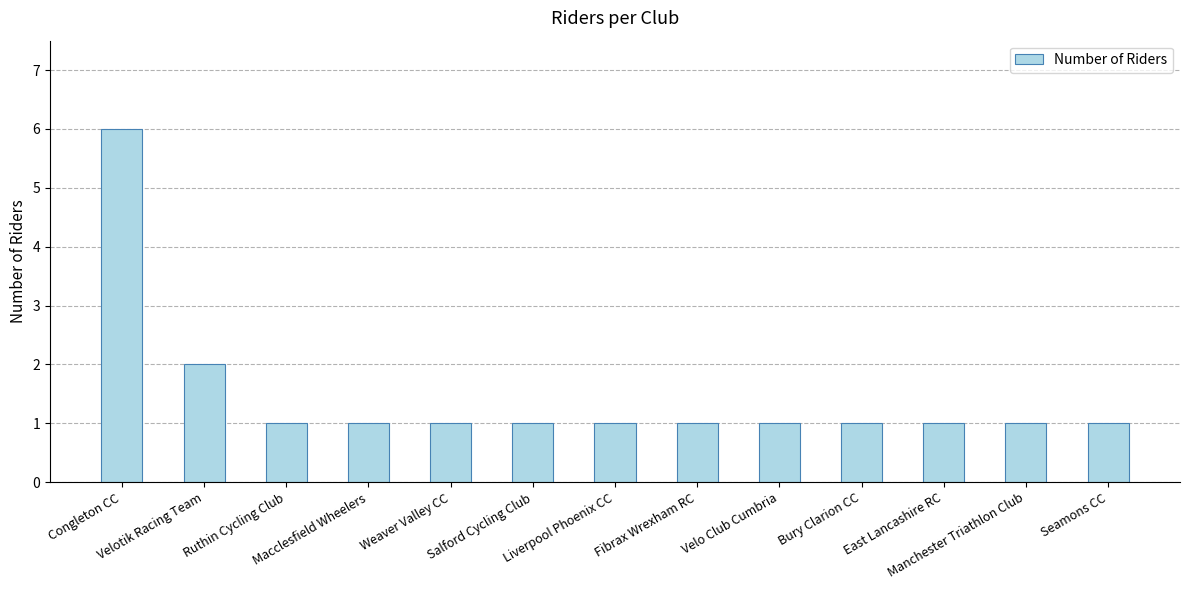

The chart shows a value of 1 at Macclesfield Wheelers. True or false?

True